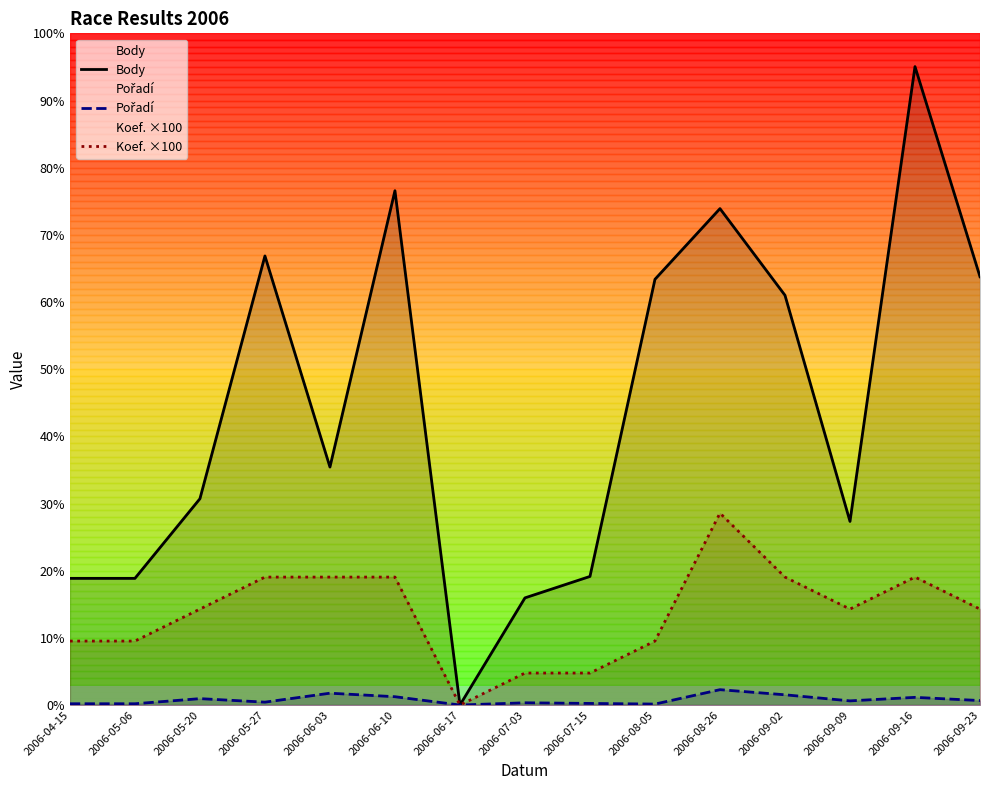

At 2006-09-16, list the series in order from largest to smallest.

Body, Koef. ×100, Pořadí